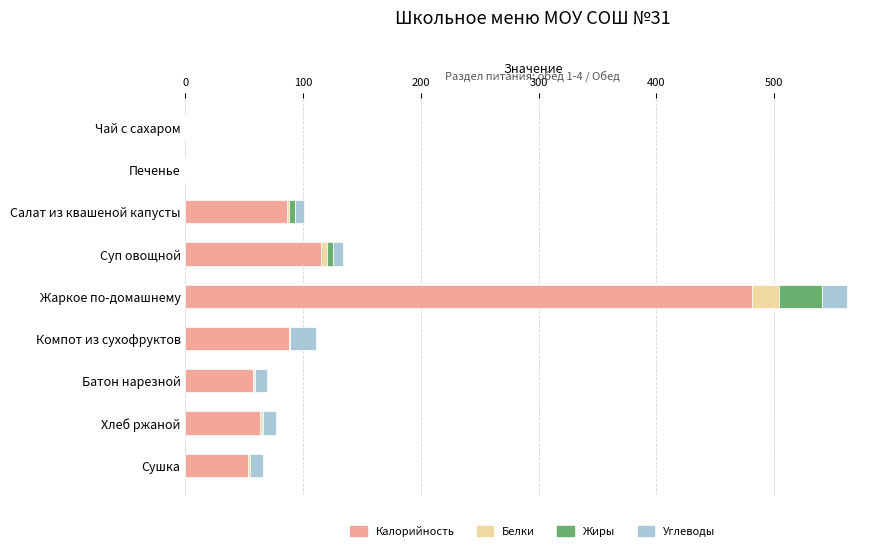

Where is Калорийность nearest to the value 240?

Суп овощной